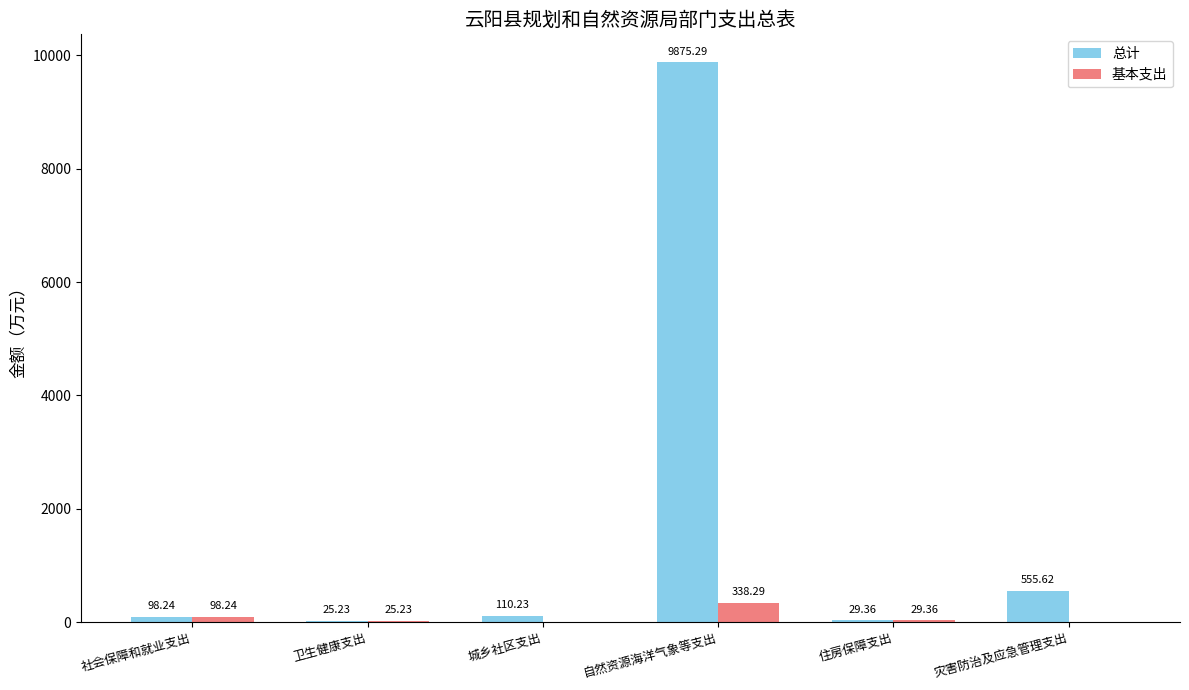

What is the average value of the 基本支出 series?

81.9